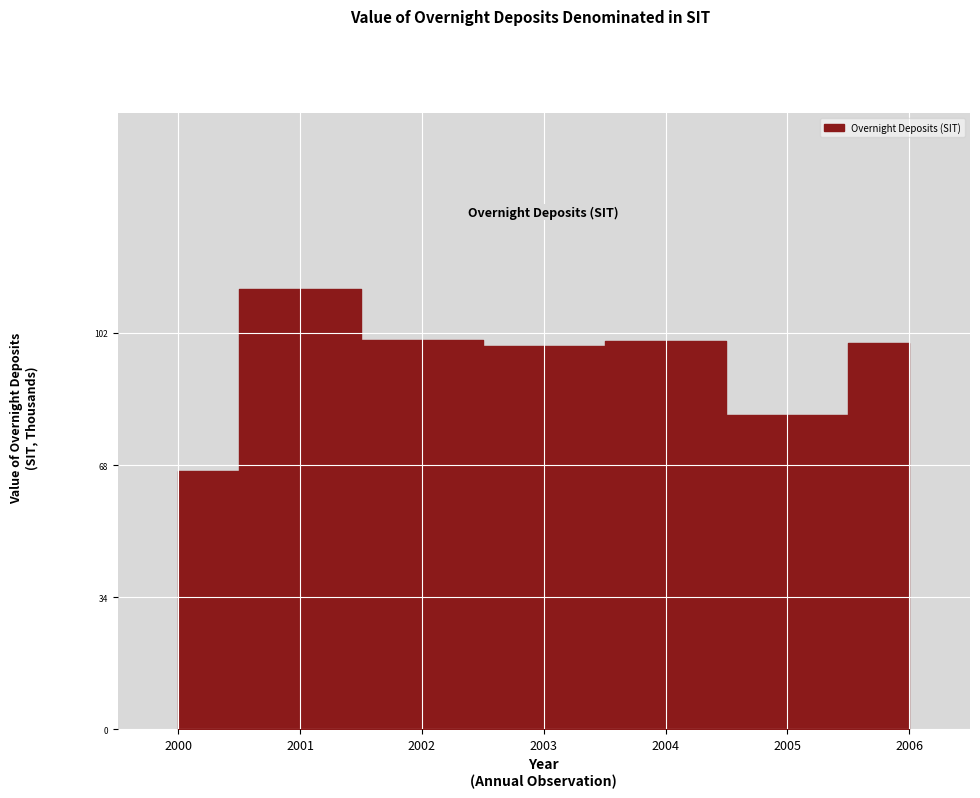

What is the change in value from 2003 to 2006?

+775.8